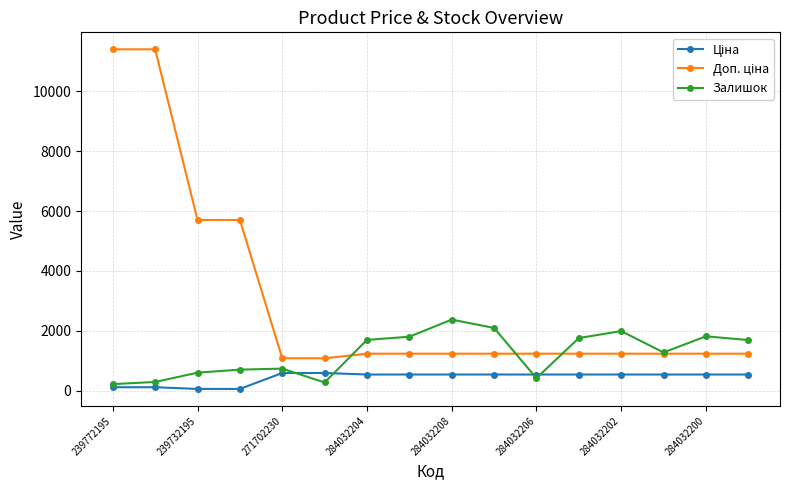

What is the highest value of the Залишок series?

2375.0